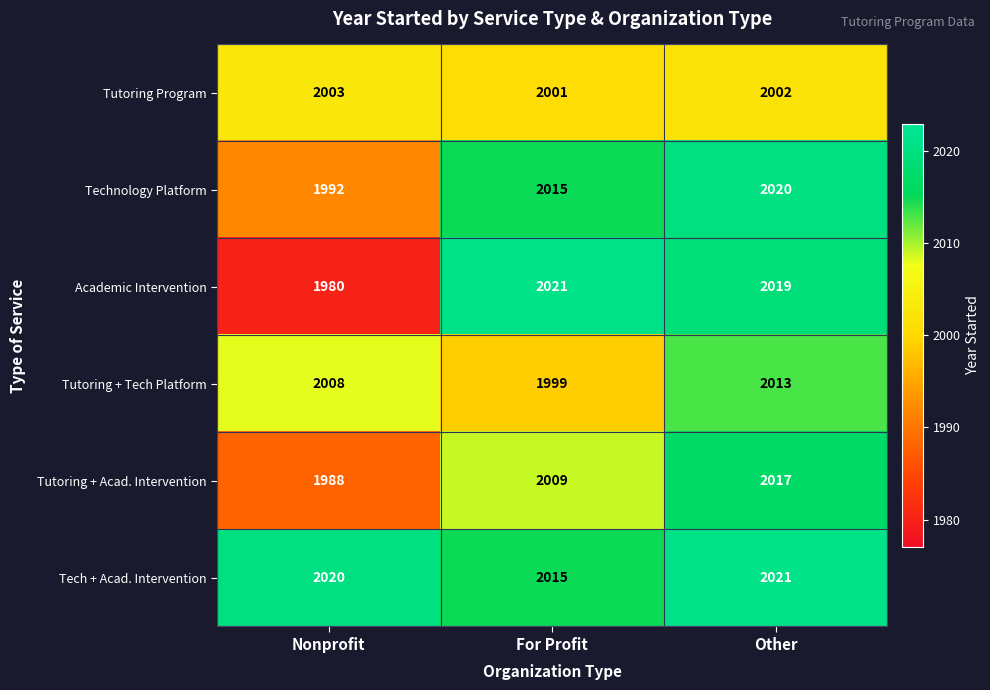

List the labels in order of Tutoring + Acad. Intervention value, largest first.

Other, For Profit, Nonprofit